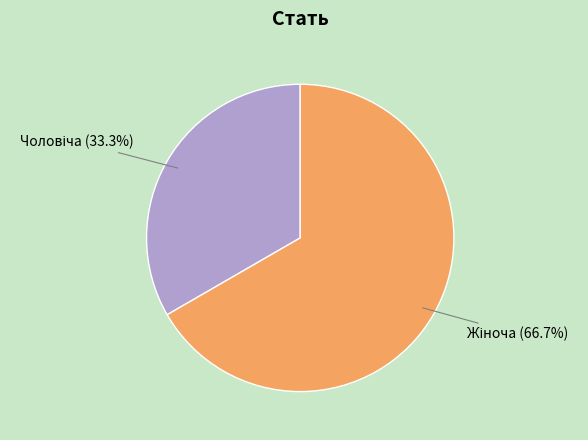

Is there any slice that represents more than half of the pie?

Yes